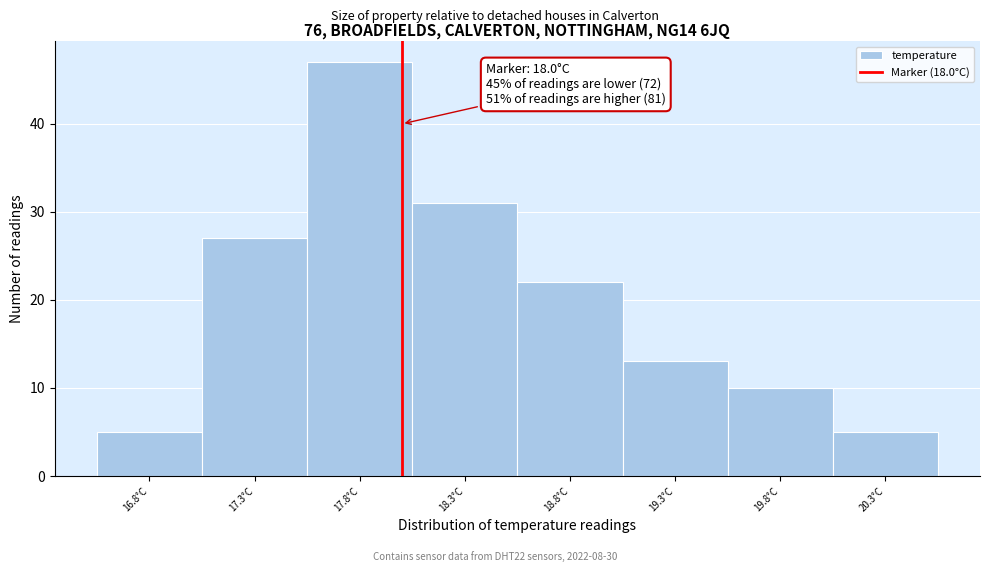

Over which range of the x-axis is the bar tallest?

17.55 to 18.05